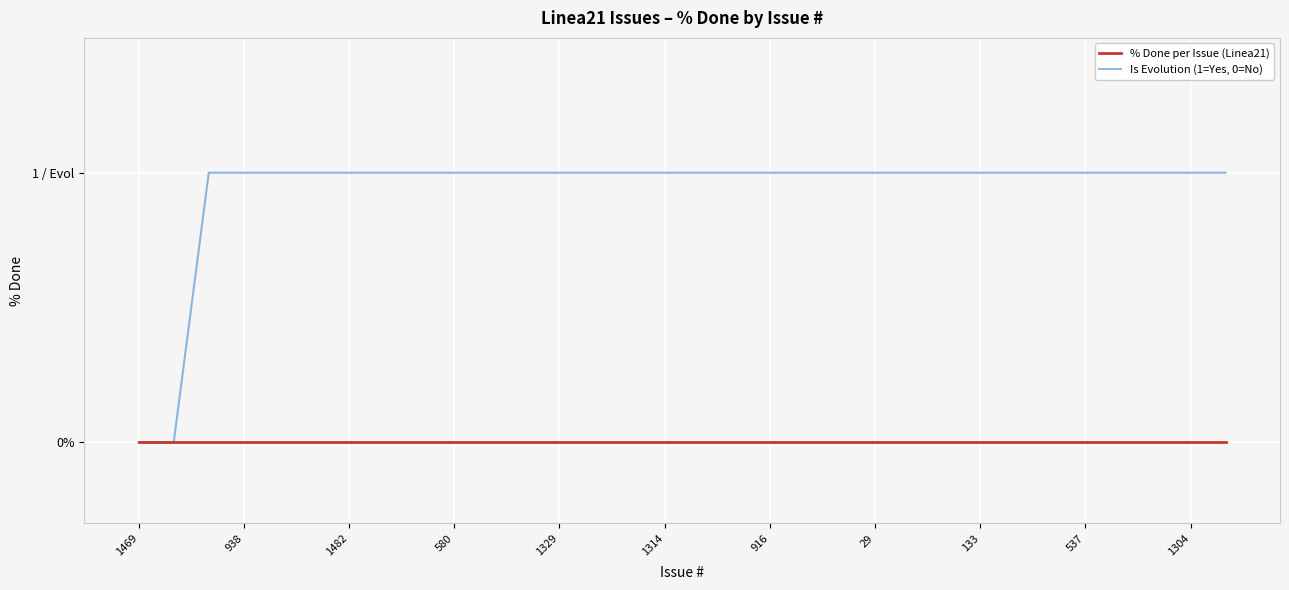

How many data points in Is Evolution (1=Yes, 0=No) are less than 1?

2